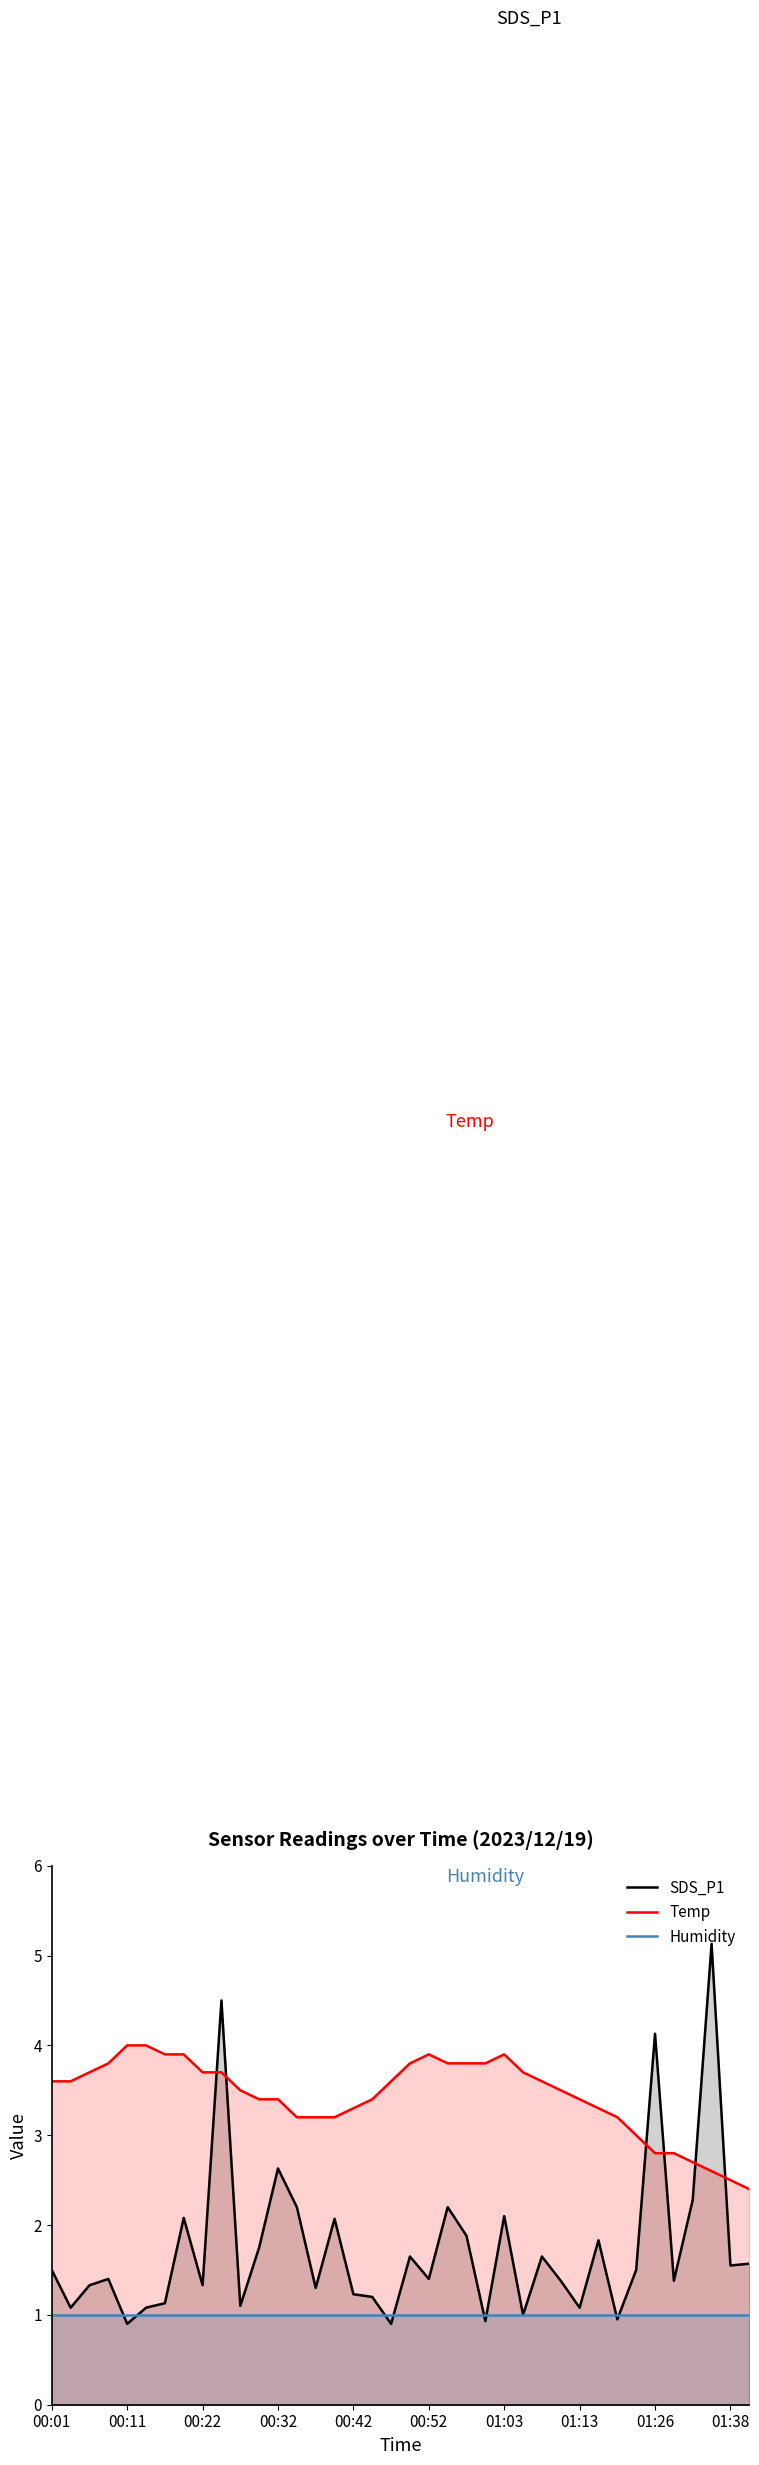

What is the total value across all series at 26?

6.2